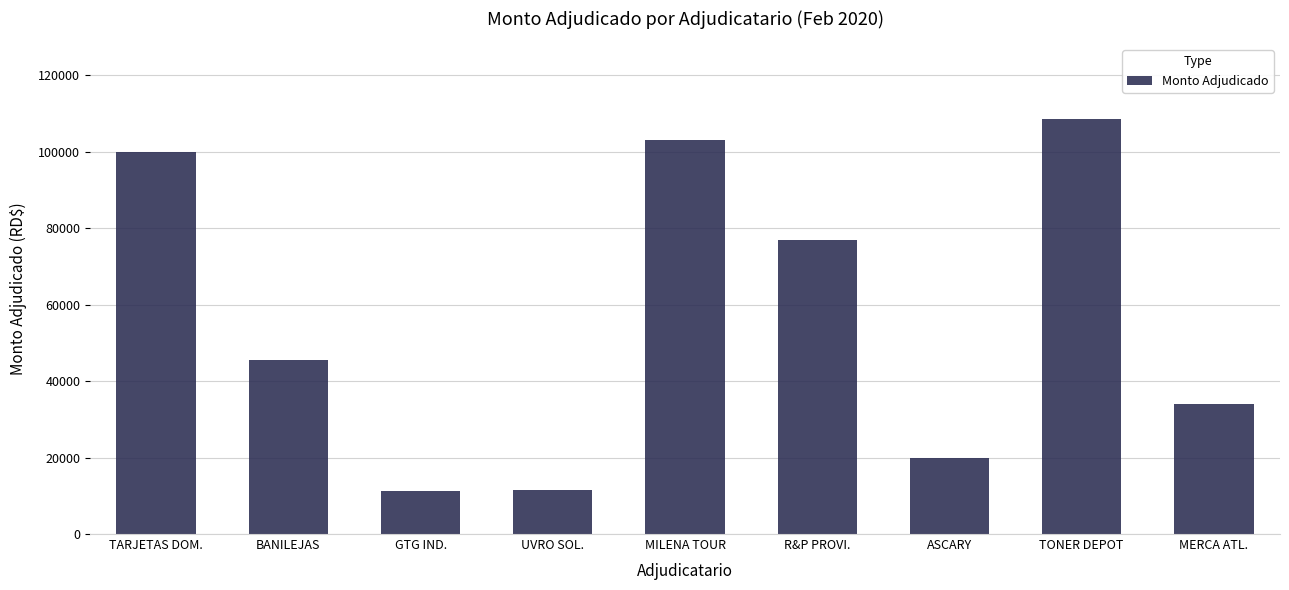

Approximately how many times larger is the value at ASCARY compared to MILENA TOUR?

0.2